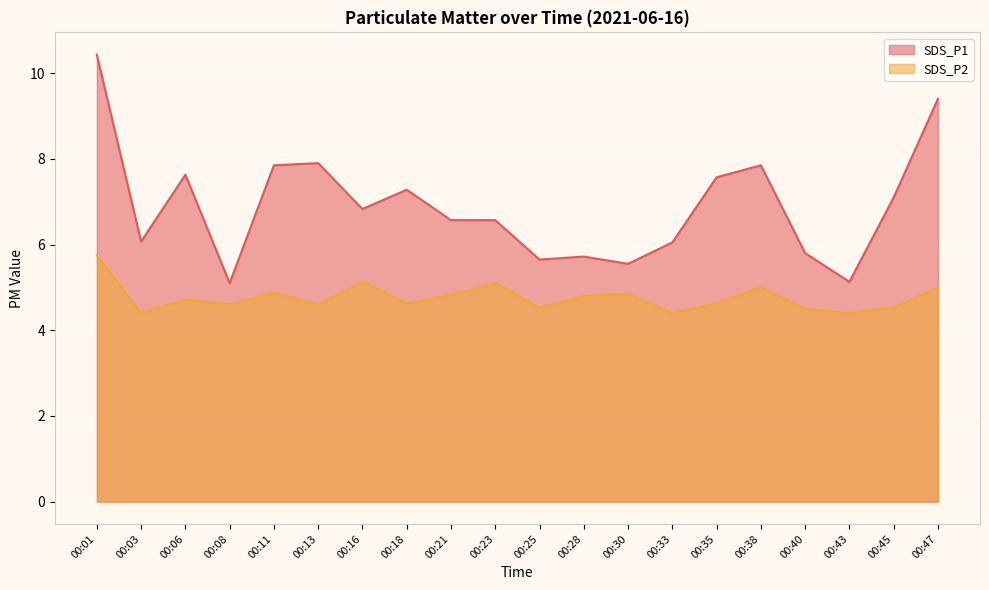

What is the lowest value of the SDS_P2 series?

4.4